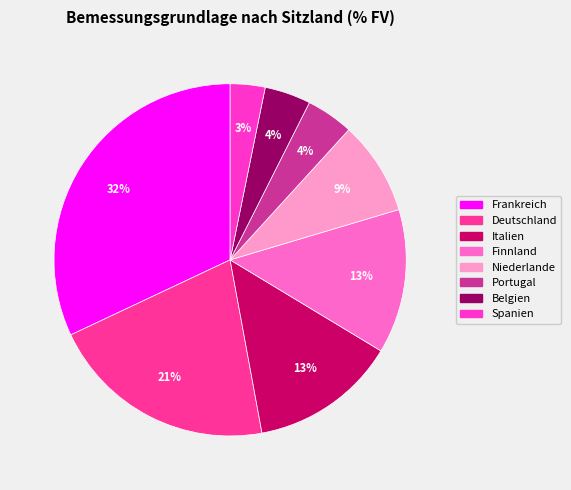

Which category has the smallest portion of the pie?

Spanien